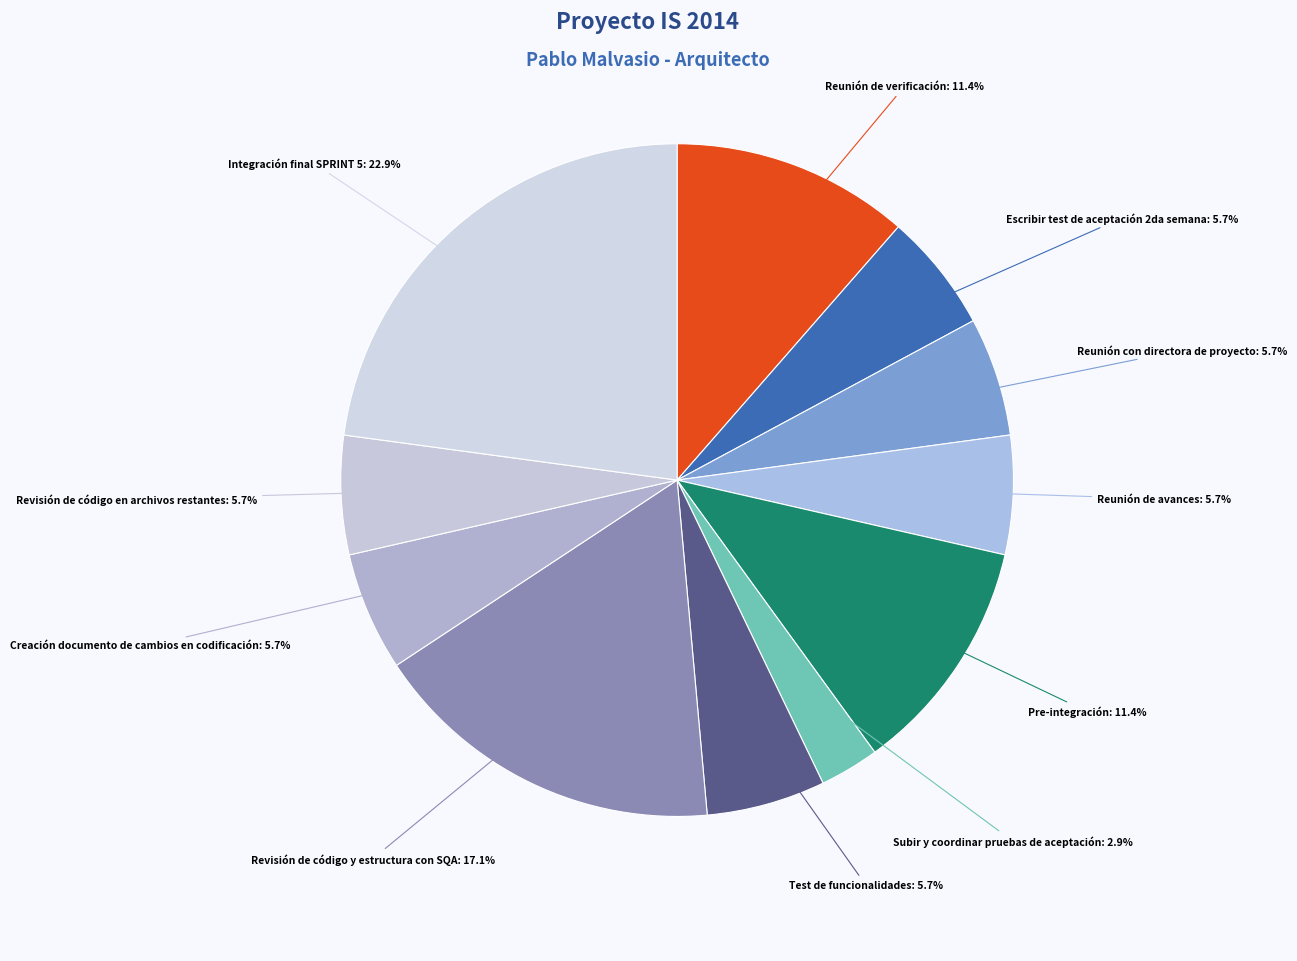

To the nearest percent, what is the difference between the largest and smallest slice percentages?

20%